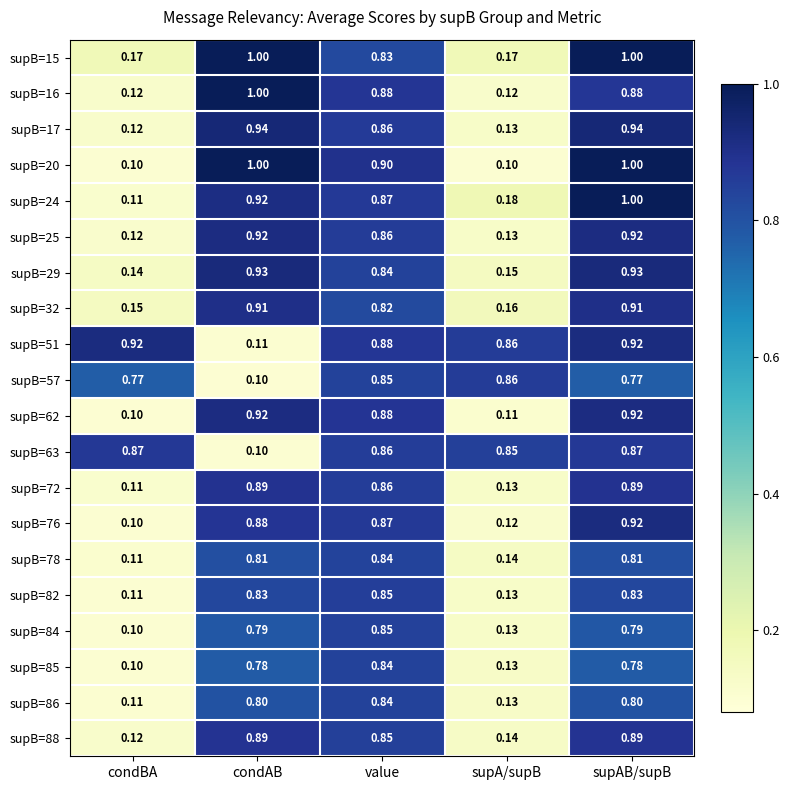

Which category has the lowest value in the supB=17 series?

condBA